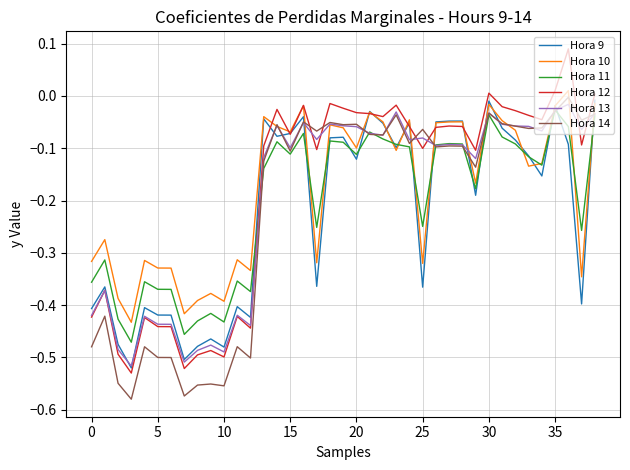

Which series has the widest spread of values?

Hora 12